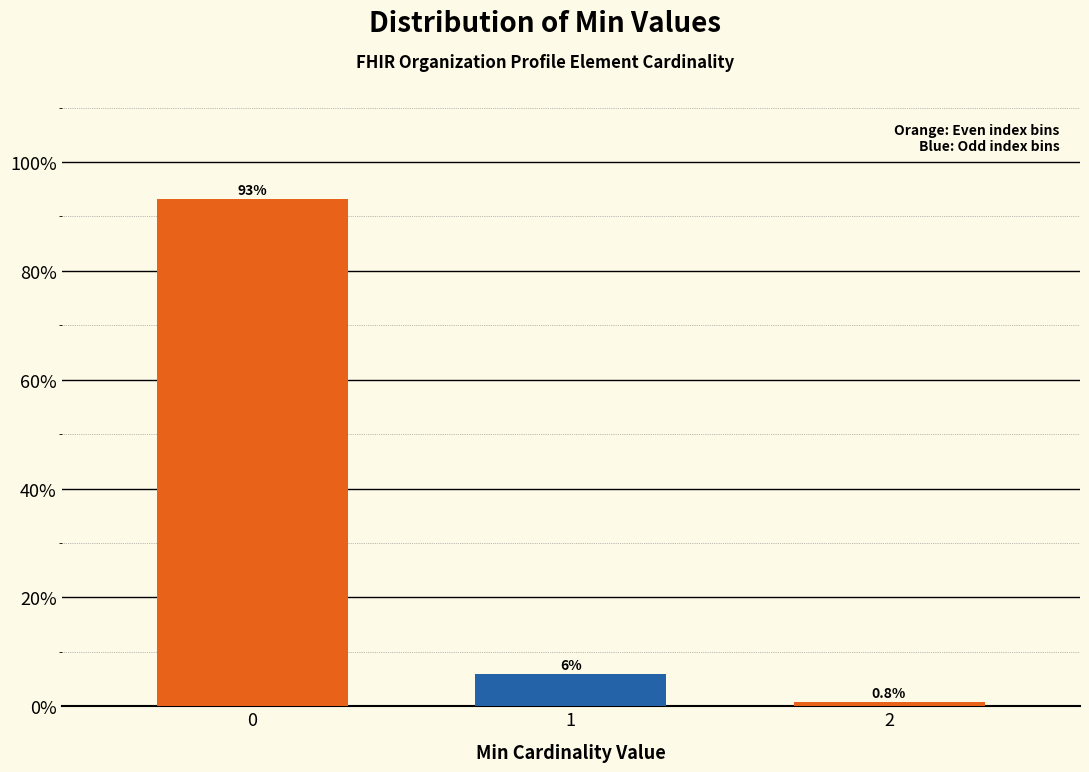

What is the minimum value shown in the chart?

0.8